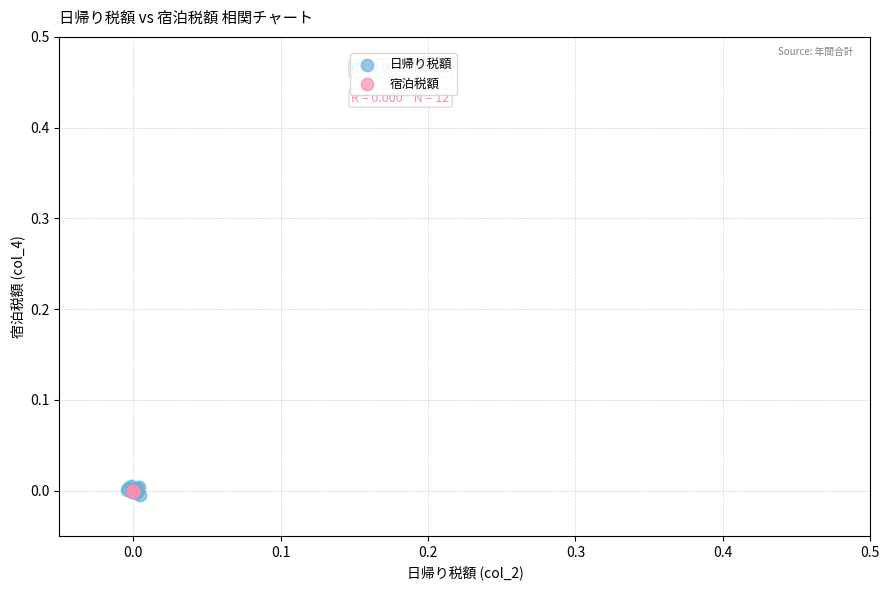

Which series reaches the maximum Y coordinate?

日帰り税額